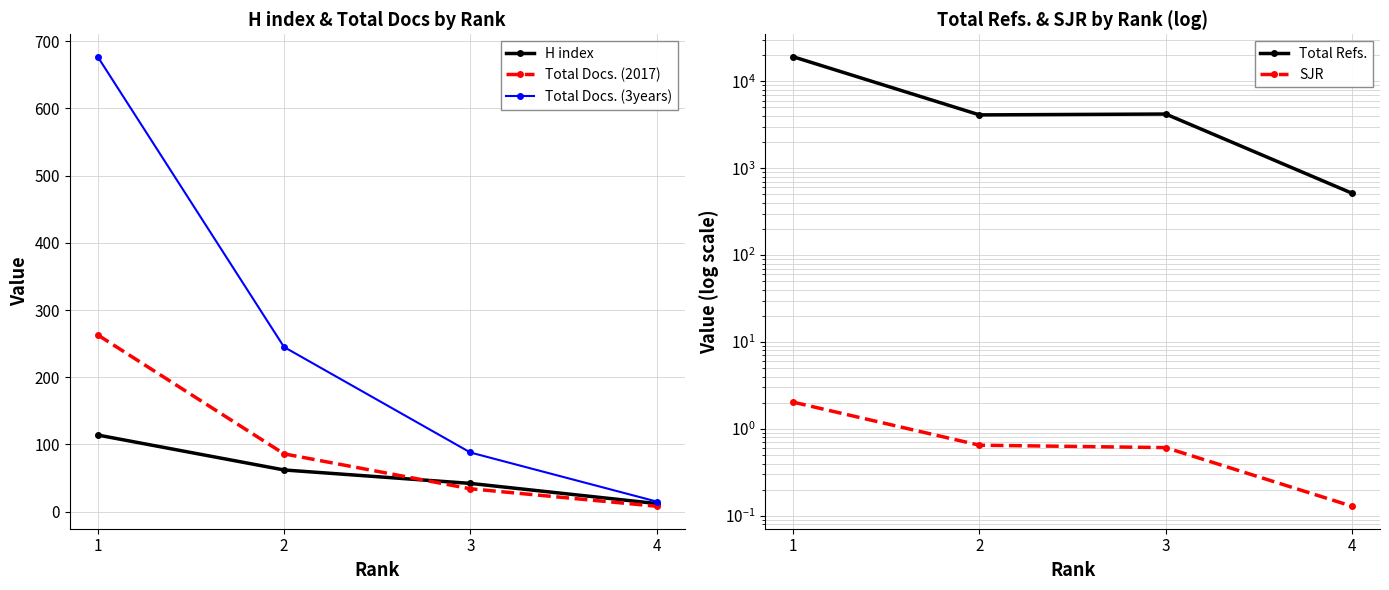

What is the spread (max minus min) of values at 4?

514.9